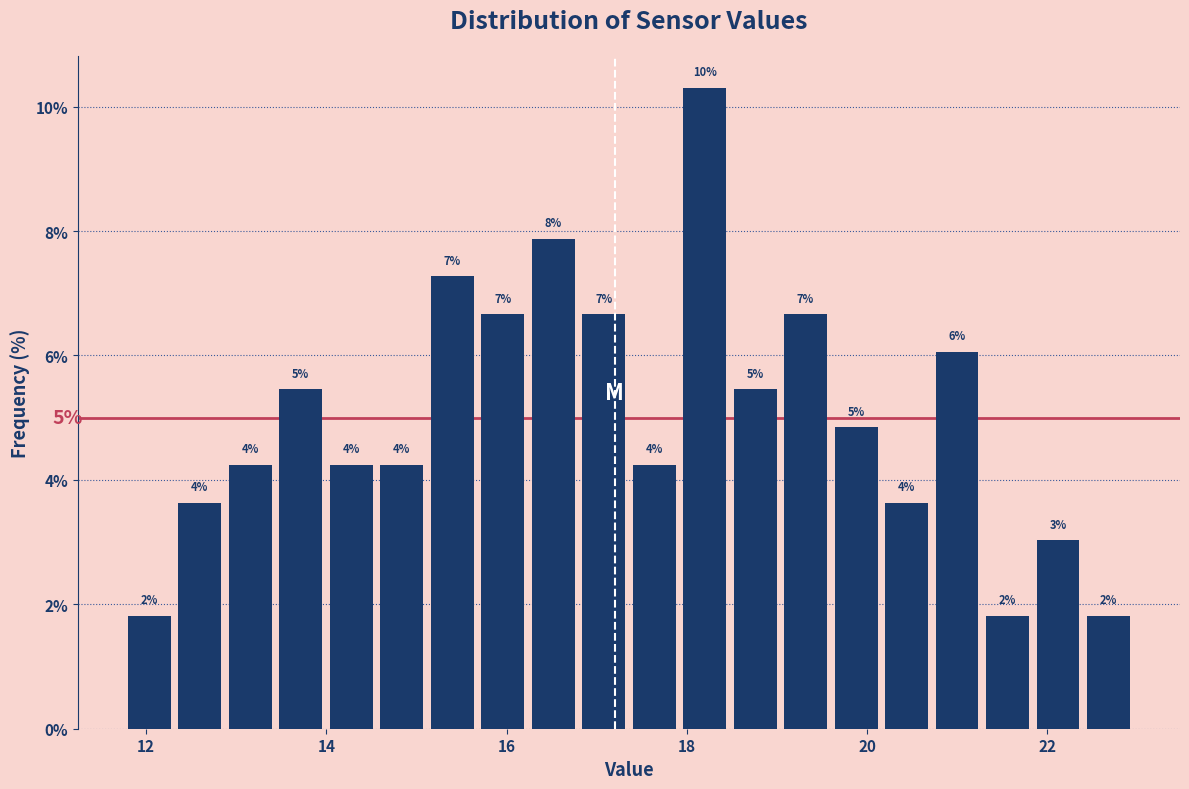

Around what value on the x-axis is the tallest bar? Give the approximate position of its centre, as read against the axis.

18.2